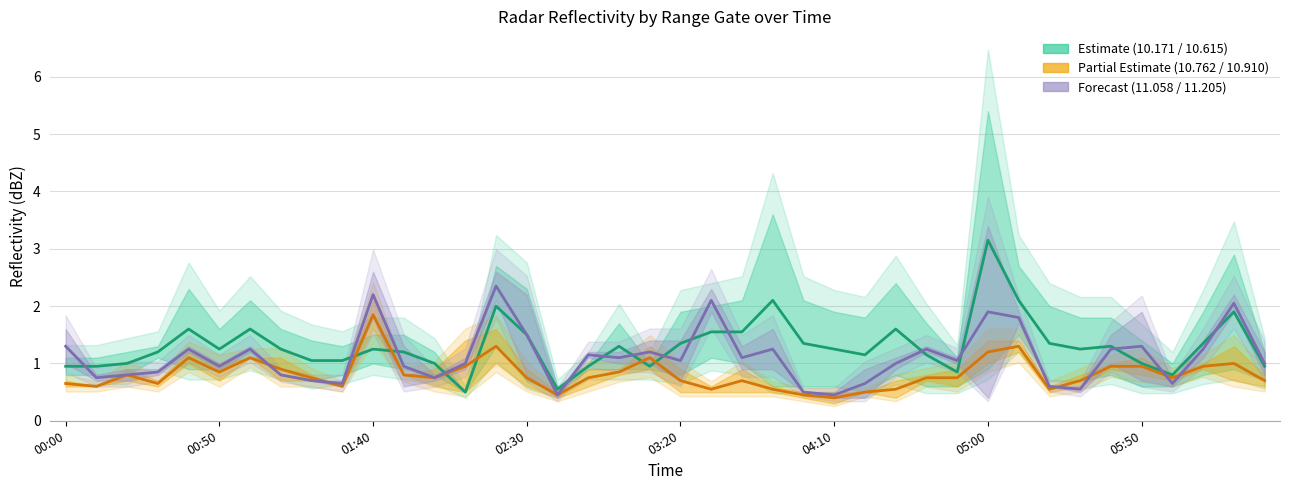

Does the chart have visible grid lines?

Yes